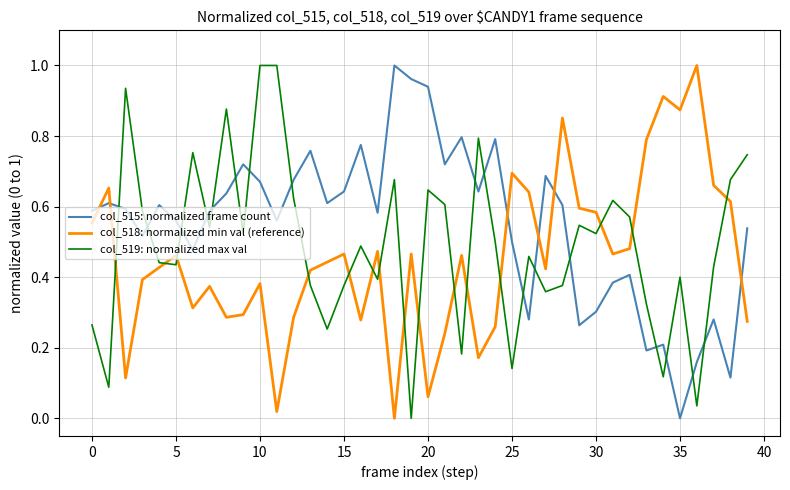

True or false: col_515: normalized frame count and col_518: normalized min val (reference) cross at least once.

True